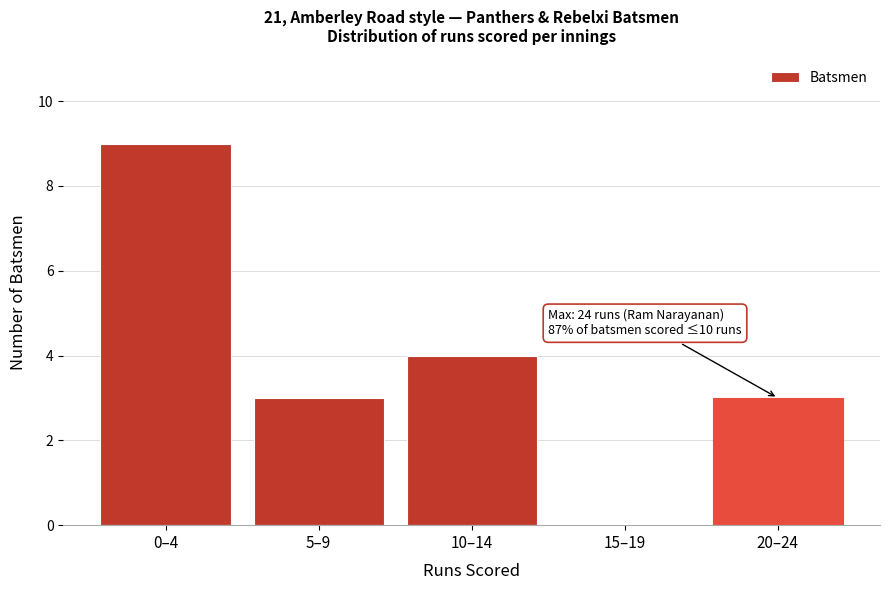

Reading right to left, transcribe all the data shown in this chart.

20–24=3	15–19=0	10–14=4	5–9=3	0–4=9